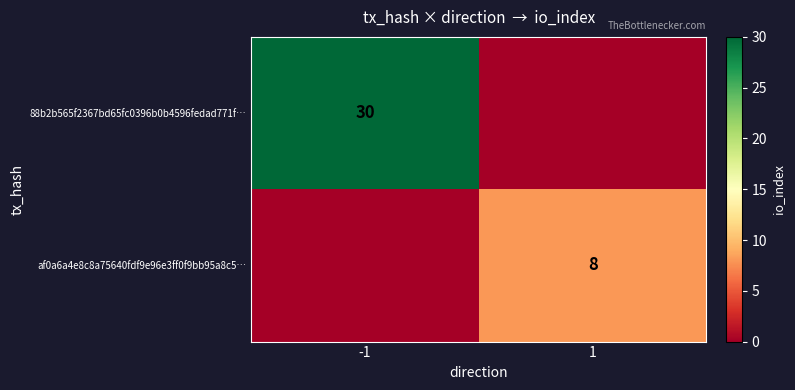

The value of af0a6a4e8c8a75640fdf9e96e3ff0f9bb95a8c5… at 1 is 8. True or false?

True